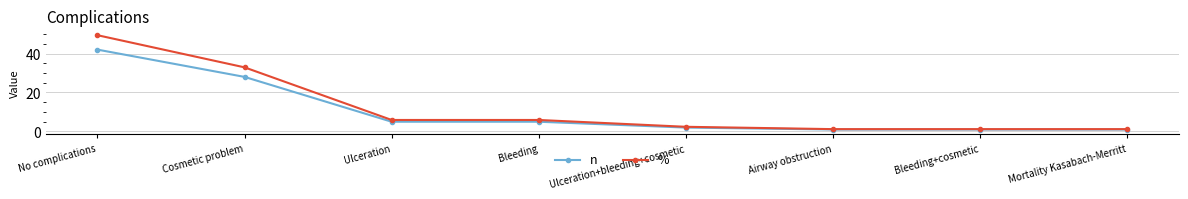

Is this an area chart (filled region under the line)?

No